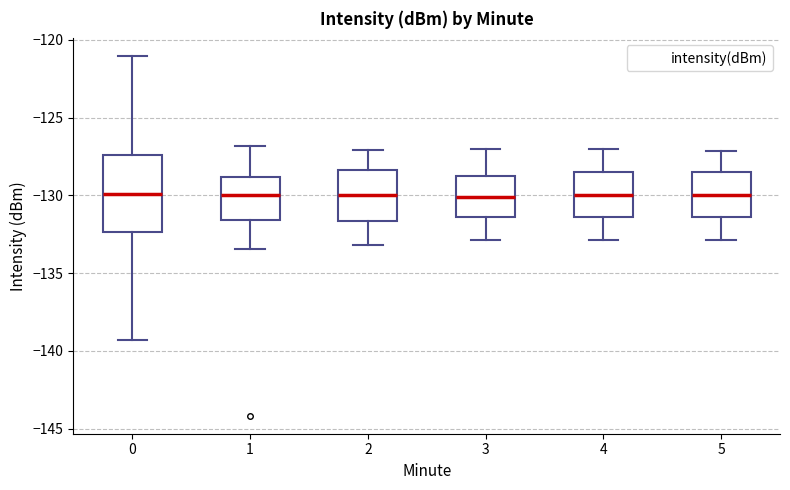

Which box is the tallest, from its lower edge to its upper edge?

0